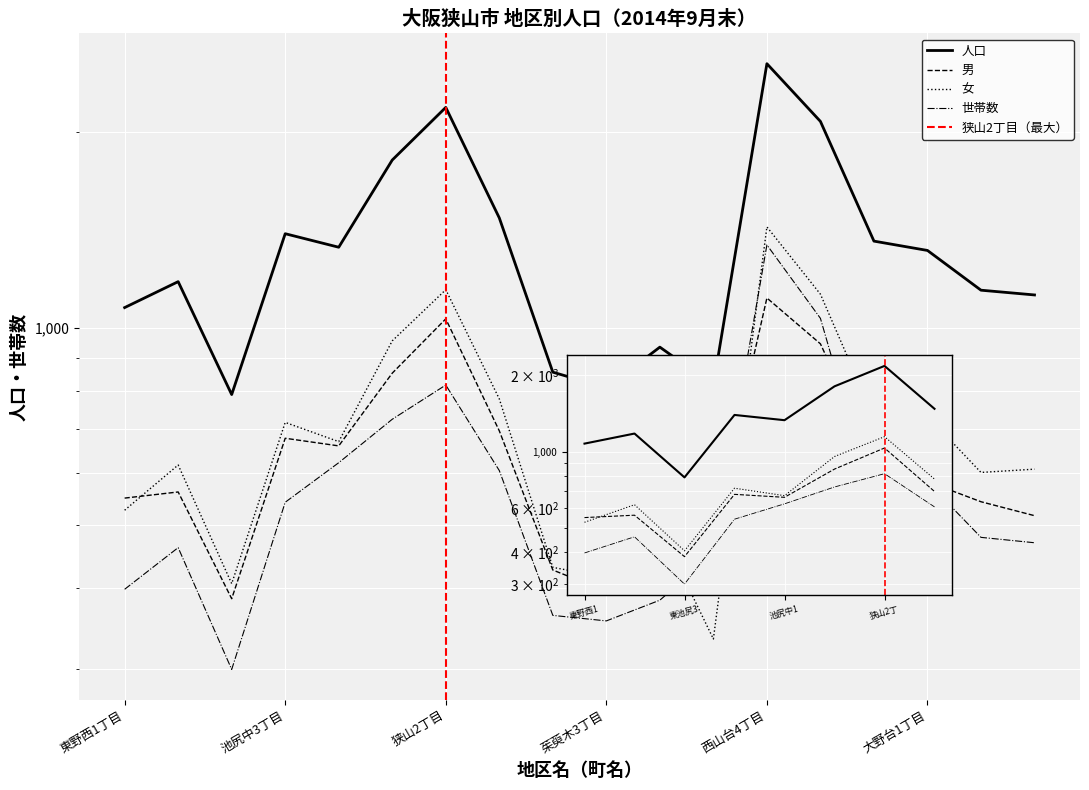

What is the sum of the 人口 values at 今熊7丁目 and 大野台3丁目?

2933